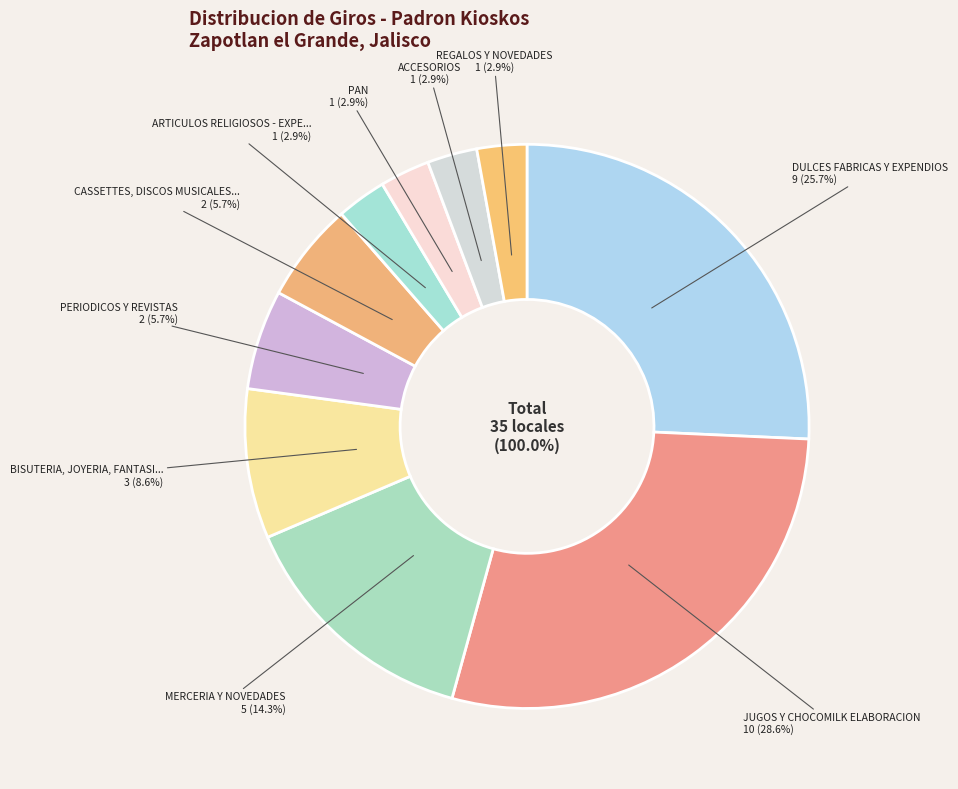

To the nearest percent, what is the combined percentage of REGALOS Y NOVEDADES and MERCERIA Y NOVEDADES?

17%